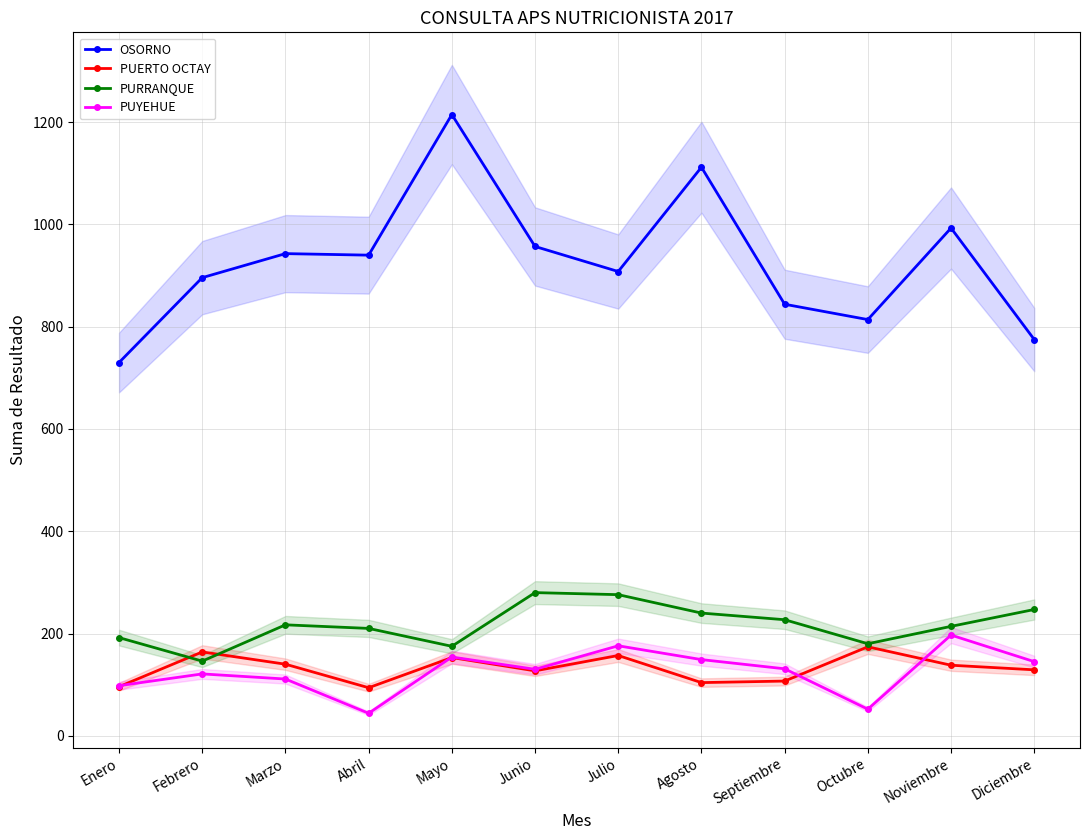

What is the label of the 3rd point from the left?

Marzo